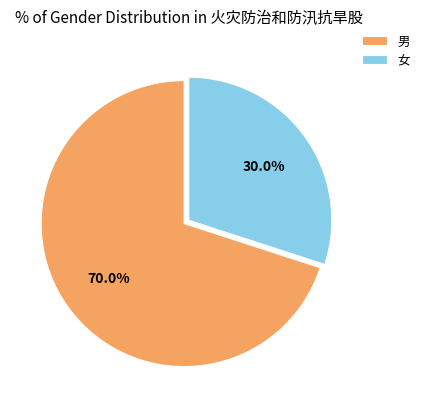

What is the ratio of the value at 男 to the value at 女?

2.3